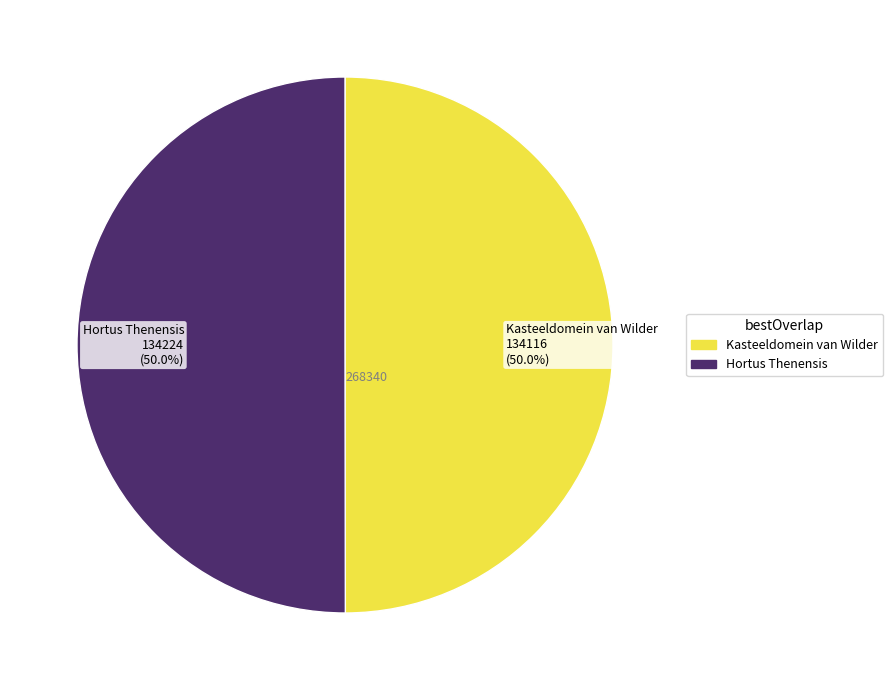

To the nearest percent, what percentage of the pie is Hortus Thenensis?

50%